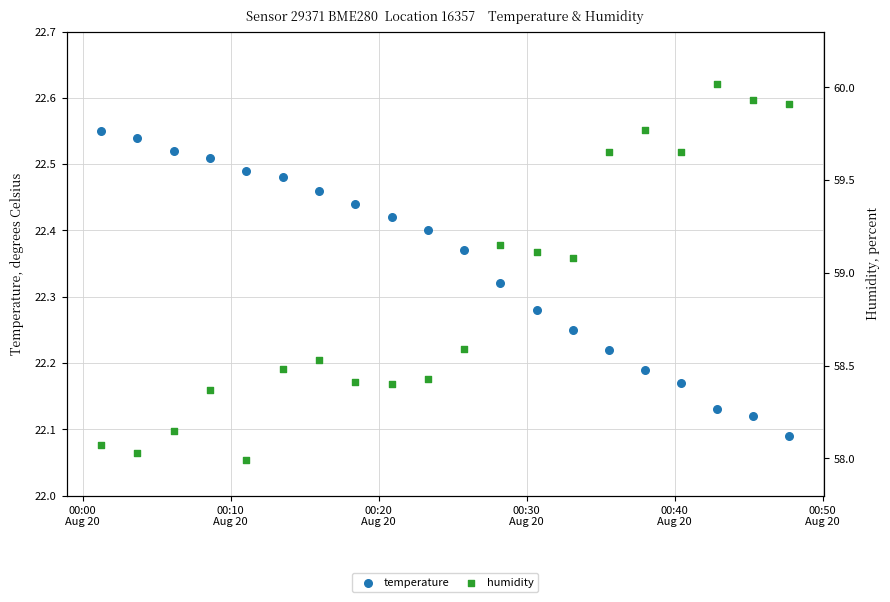

Which series reaches the maximum Y coordinate?

humidity